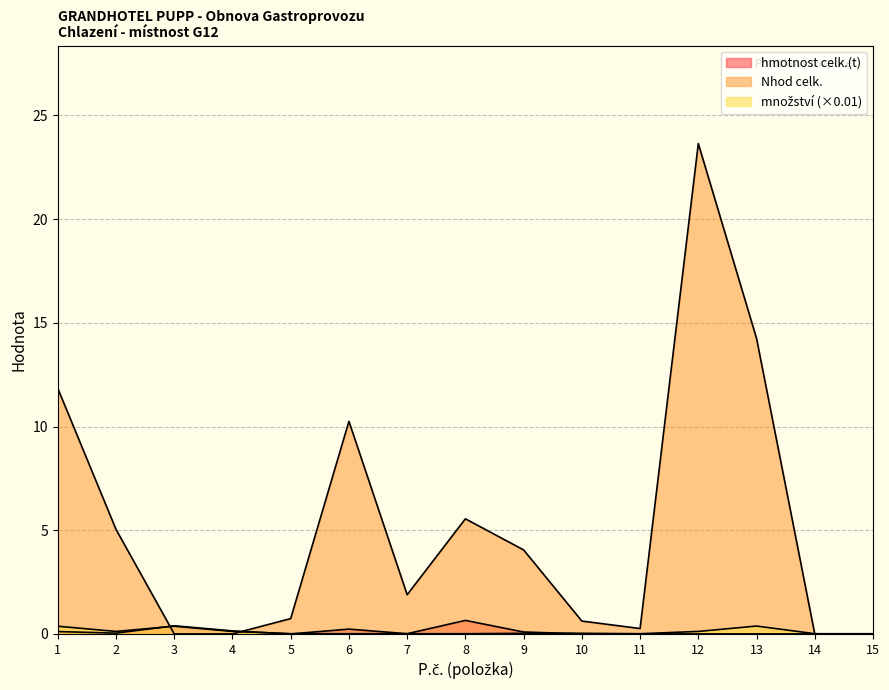

List the series in order of their peak value, lowest first.

množství, hmotnost celk.(t), Nhod celk.